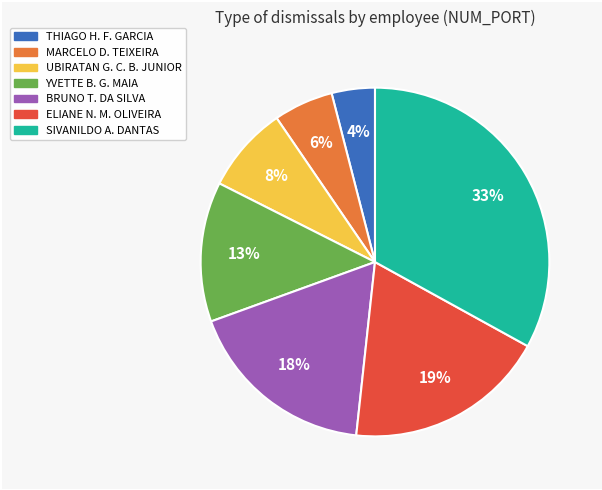

Is there any slice that represents more than half of the pie?

No